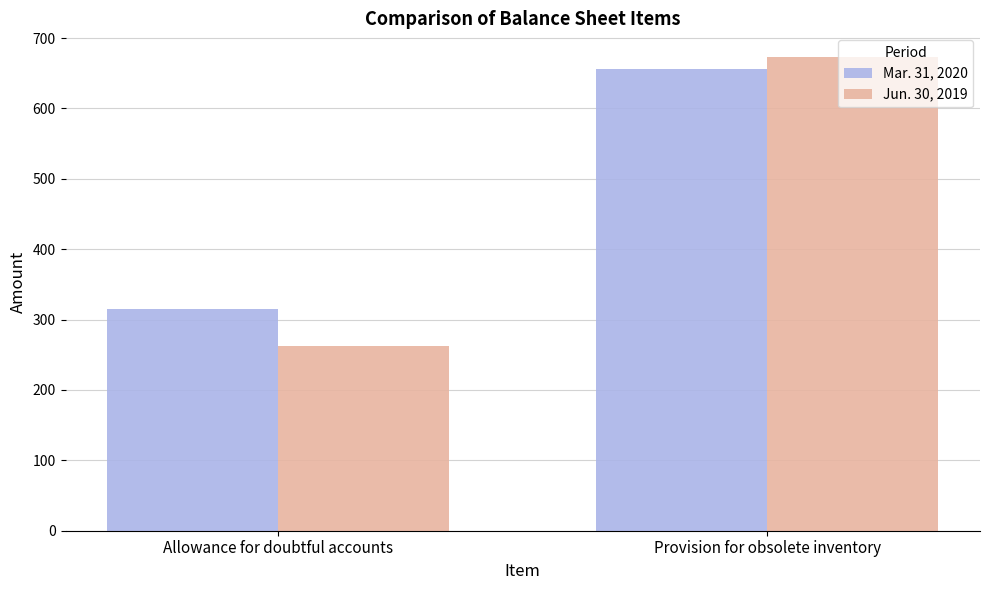

Which series has the largest total across all categories?

Mar. 31, 2020